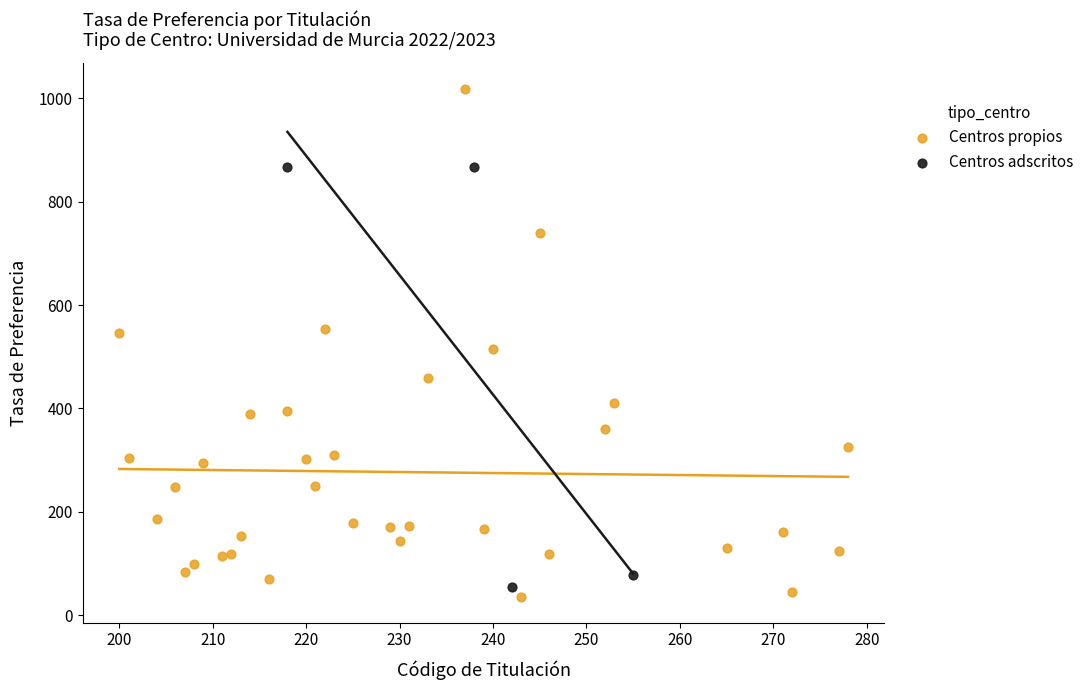

Which series has the widest spread of Y values?

Centros propios